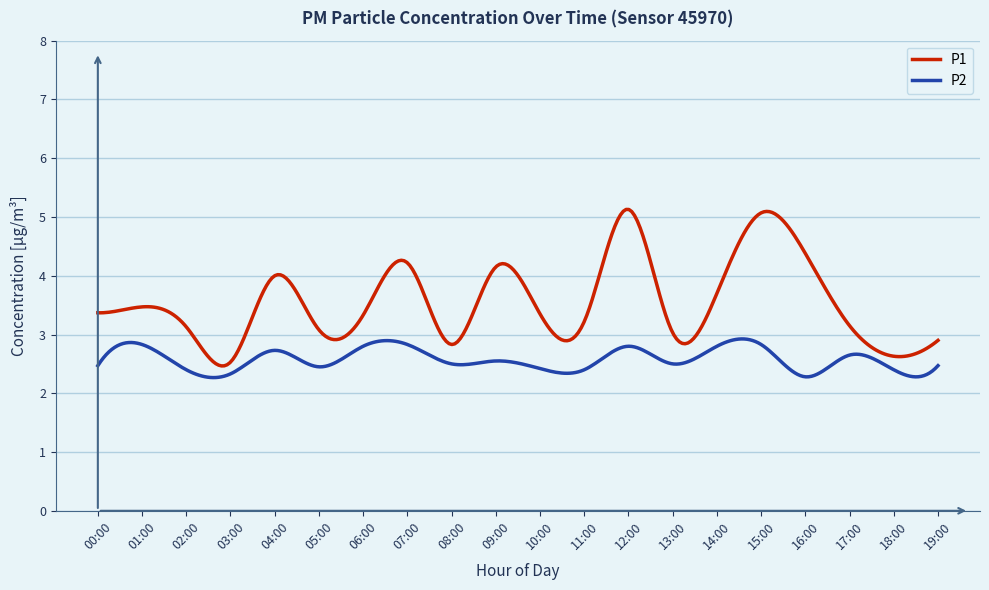

Does the chart have visible grid lines?

Yes